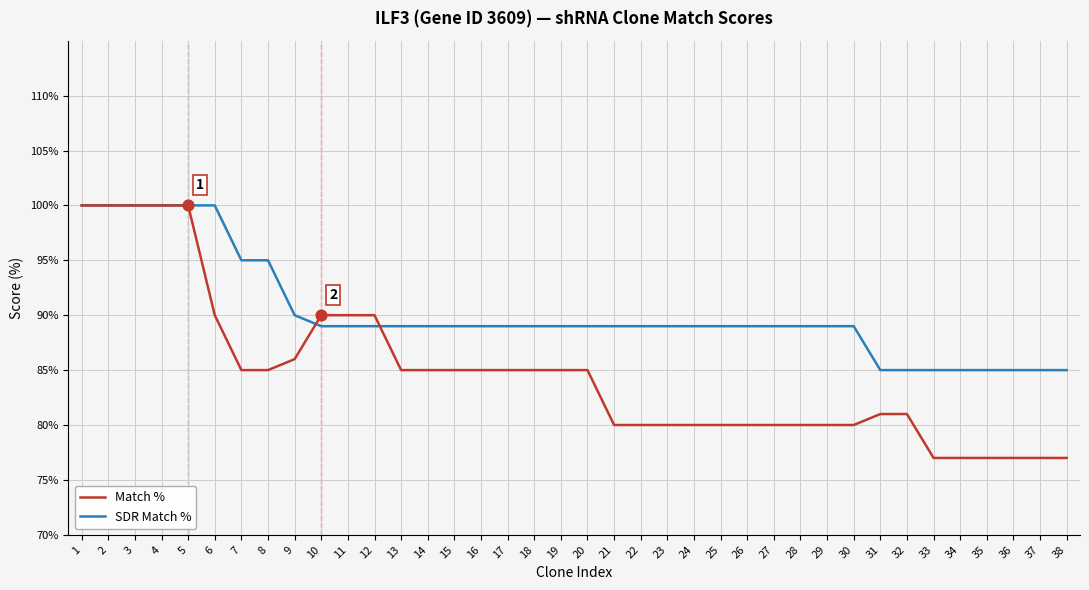

What are all the series names shown in the legend?

Match %, SDR Match %